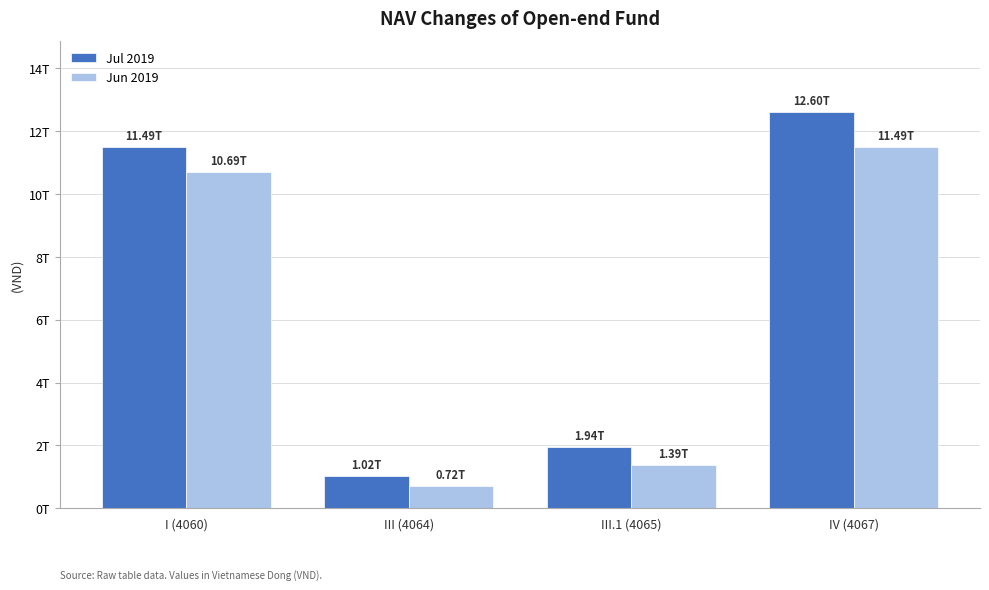

At how many categories does at least one series exceed 1730694674531?

3